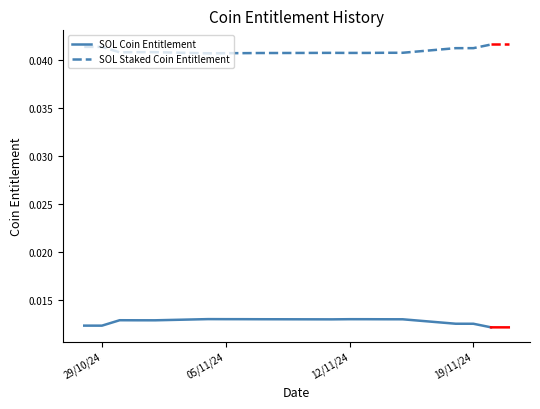

True or false: SOL Staked Coin Entitlement and SOL Coin Entitlement cross at least once.

False